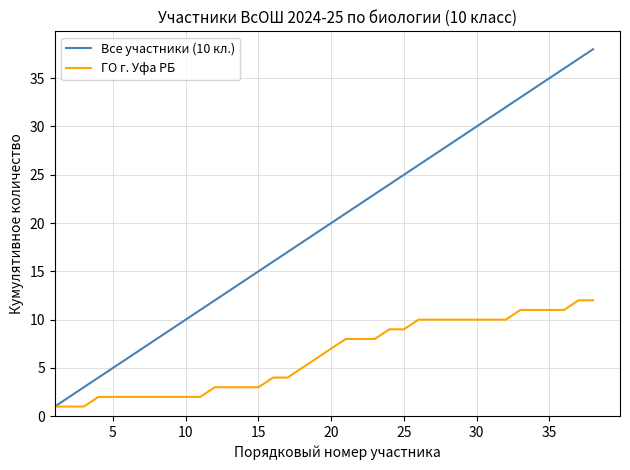

What is the minimum value for Все участники (10 кл.)?

1